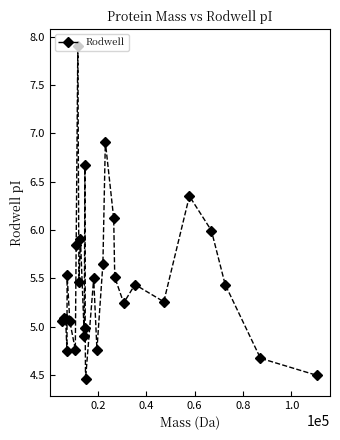

True or false: there are more than 1 points higher than both neighbors.

True